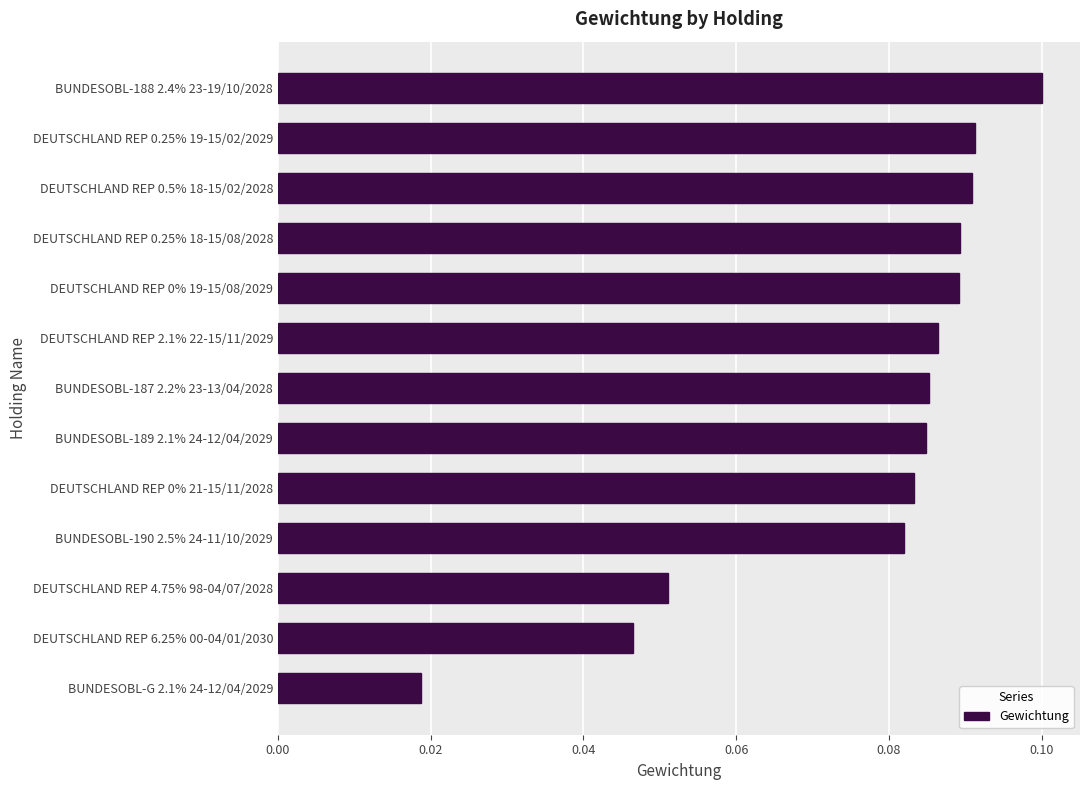

Between BUNDESOBL-G 2.1% 24-12/04/2029 and DEUTSCHLAND REP 0.25% 19-15/02/2029, which is larger?

DEUTSCHLAND REP 0.25% 19-15/02/2029